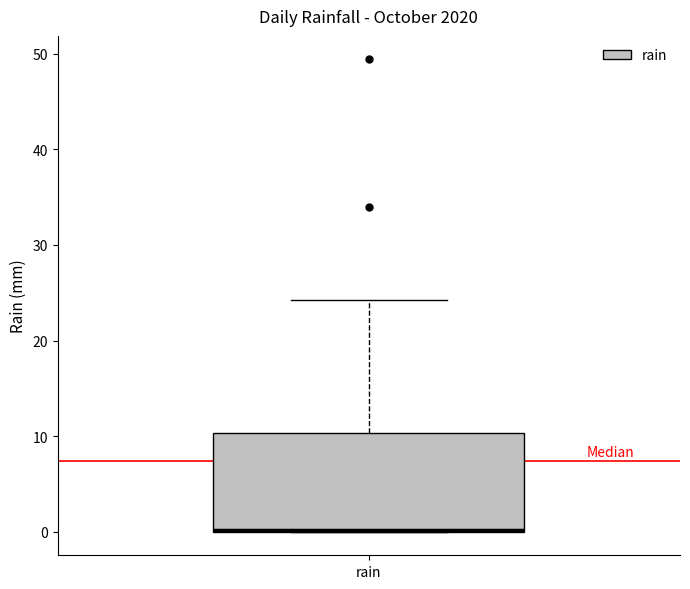

Where does the upper whisker of the box for rain end on the y-axis? The values are not printed on the chart, so give them approximately, as read against the axis.

24